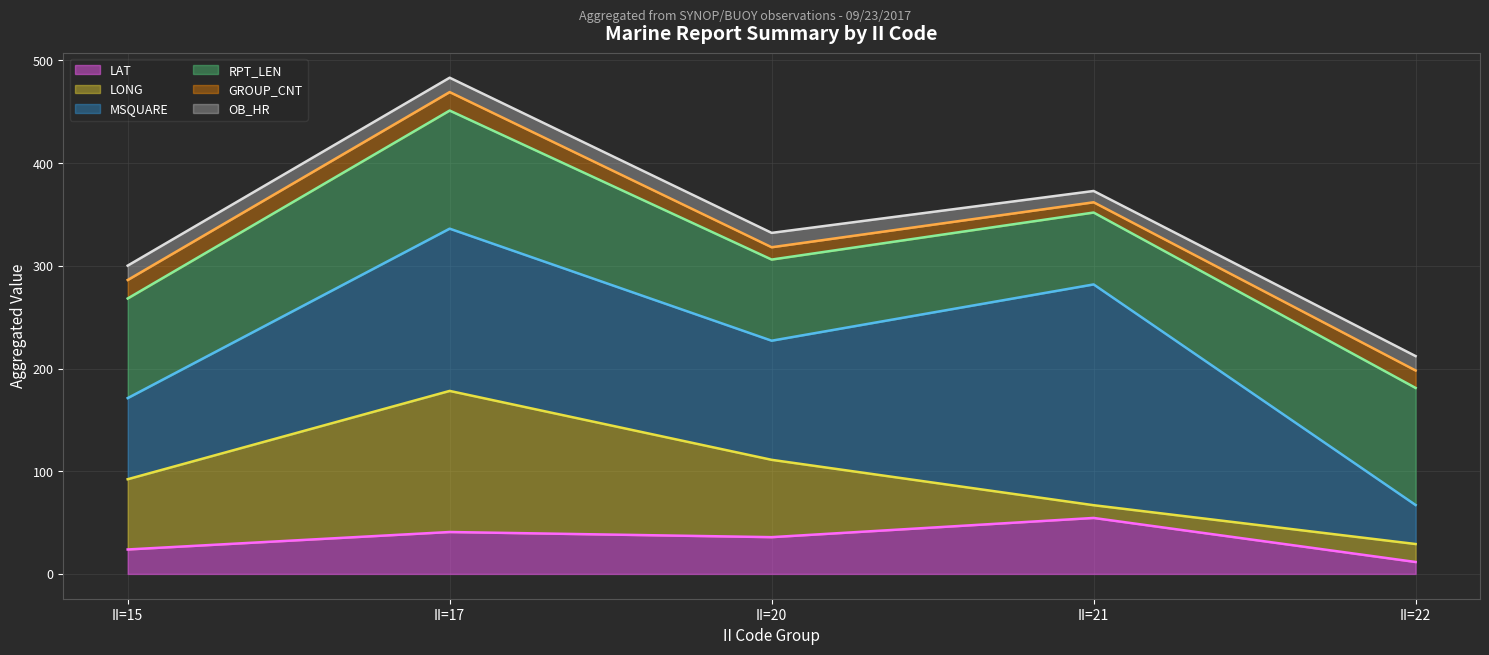

What is the smallest value displayed?

11.6